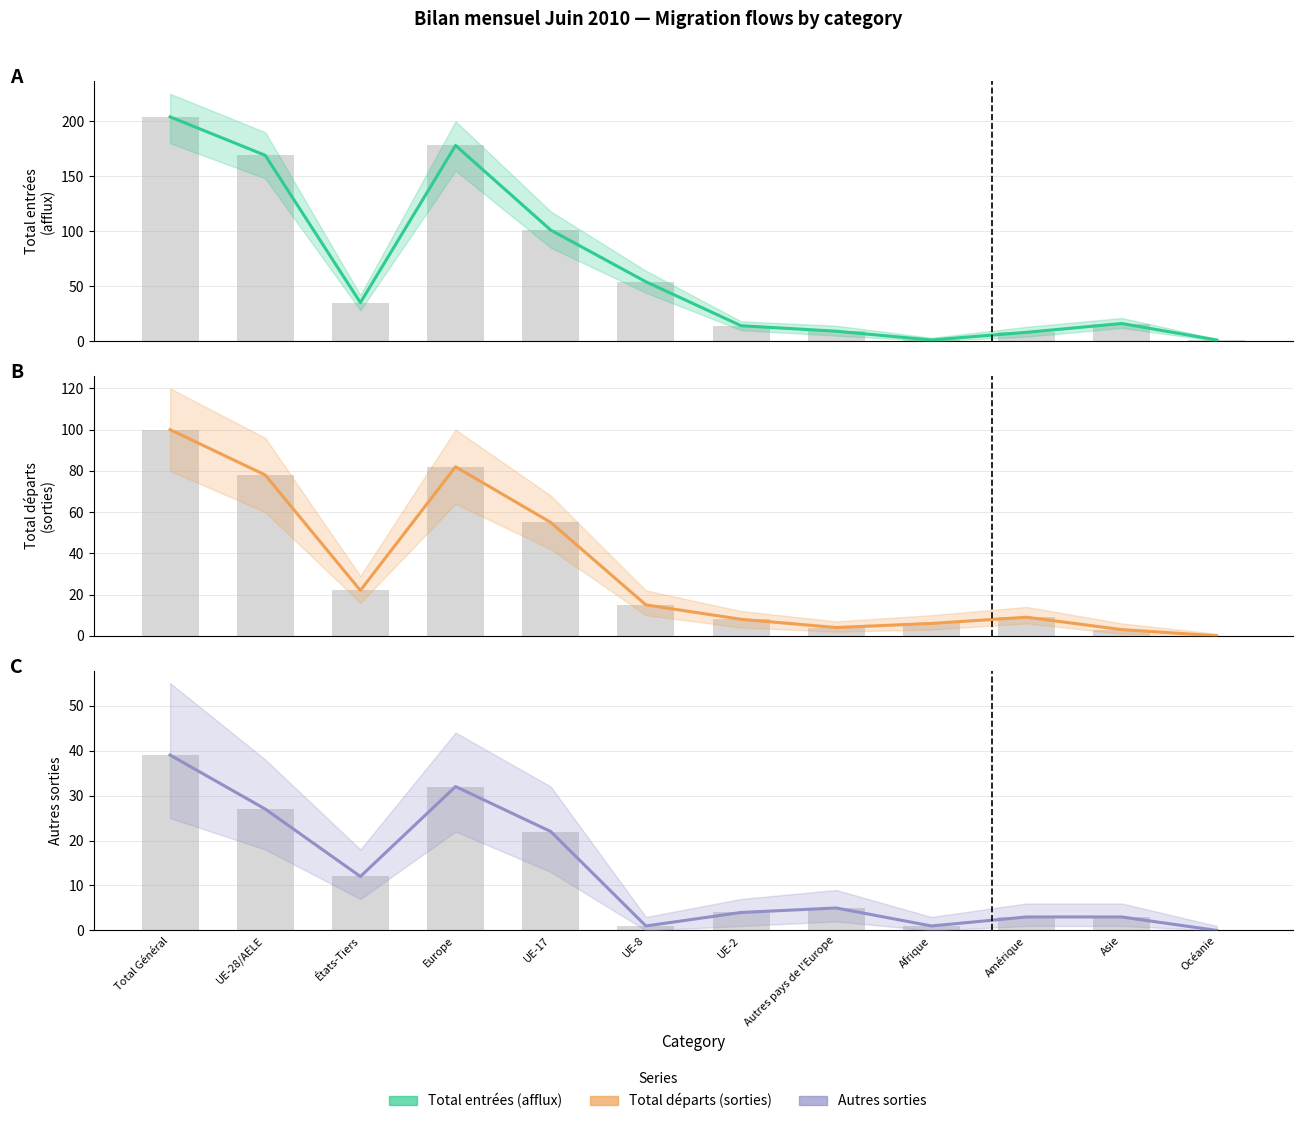

What is the label of the 11th bar from the right?

UE-28/AELE